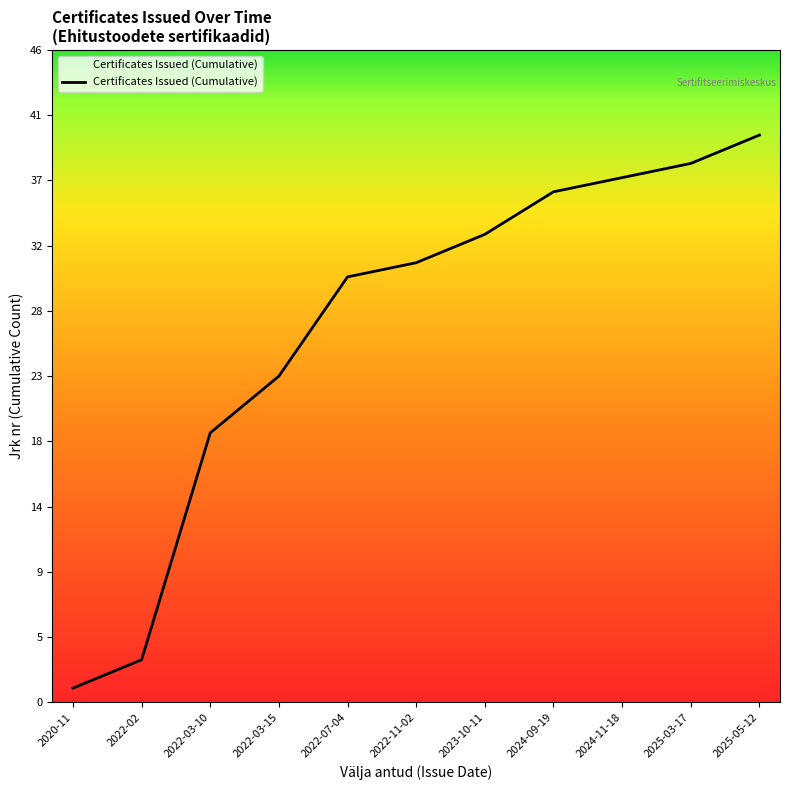

Reading left to right, extract all data points from this chart.

1	3	19	23	30	31	33	36	37	38	40